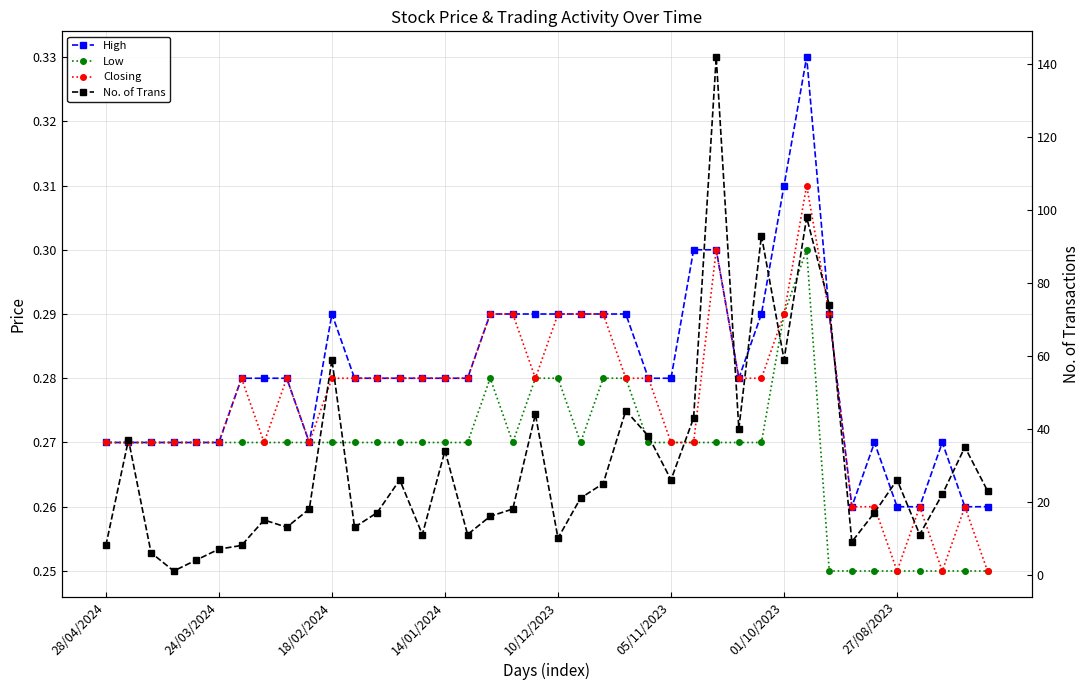

What is the maximum value shown in the chart?

142.0